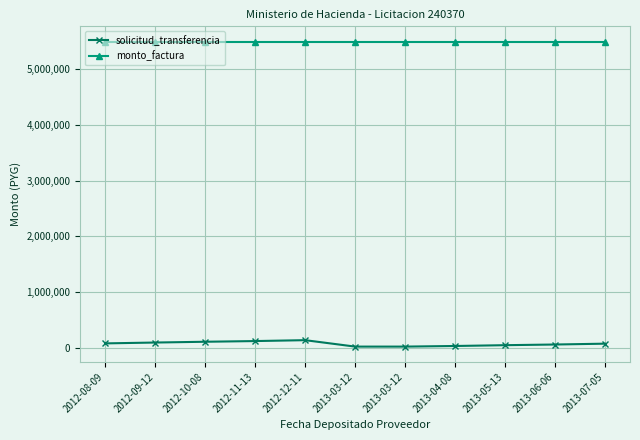

What is the maximum value for solicitud_transferencia?

136487